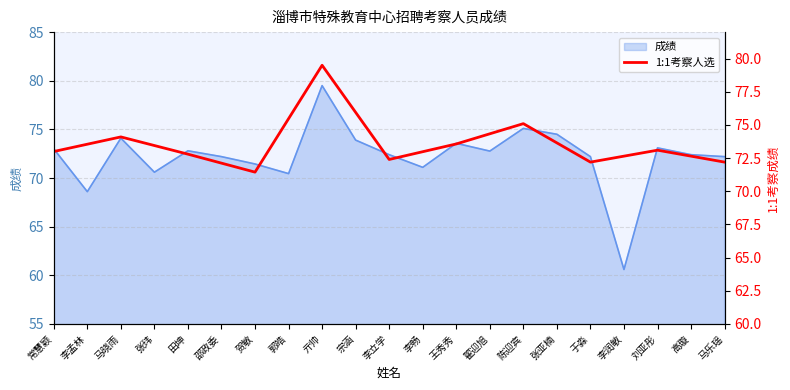

True or false: the data shows 116.6 at 于淼.

False